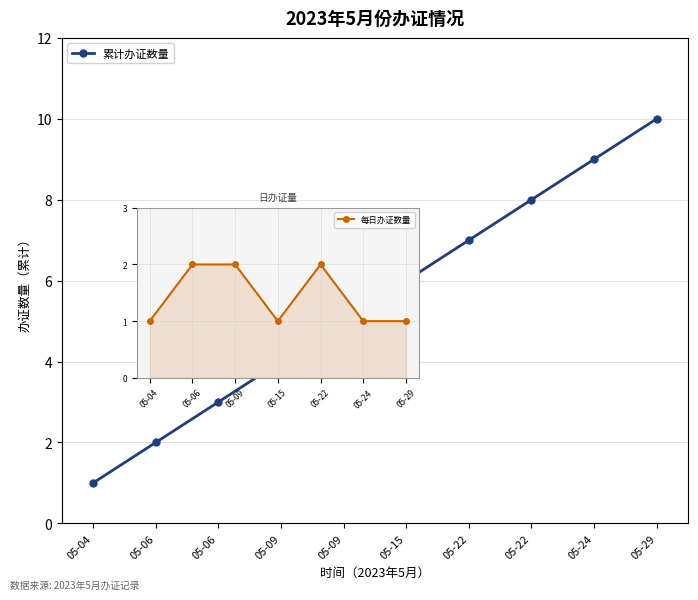

True or false: the data shows 5 at 05-24.

False